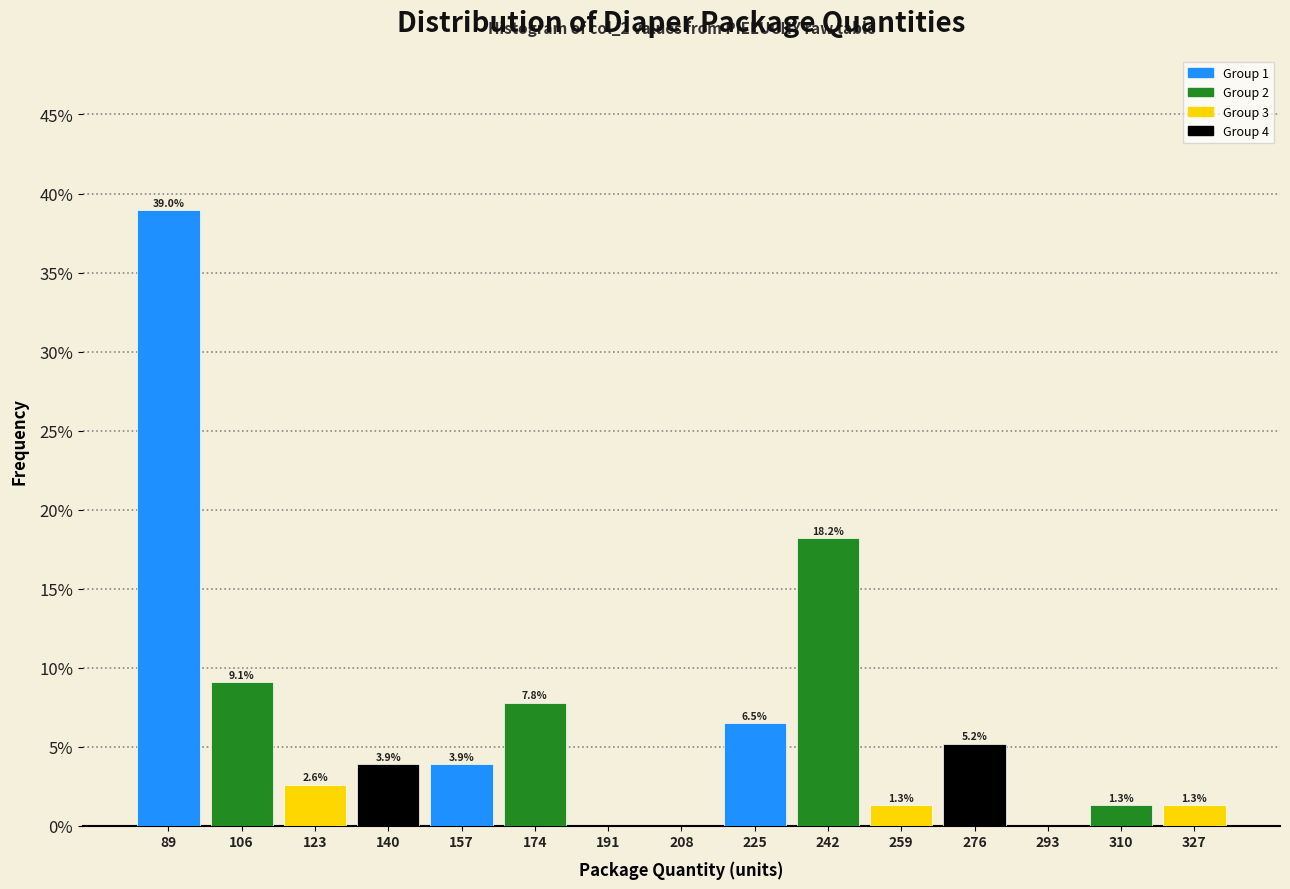

Which range on the x-axis has the tallest bar?

80 to 98